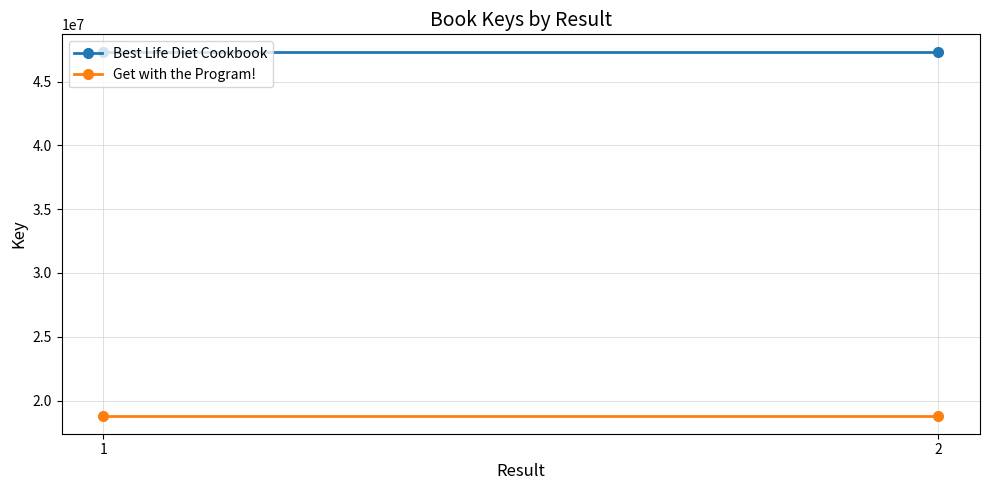

Which series changed the most between 1 and 2?

Best Life Diet Cookbook